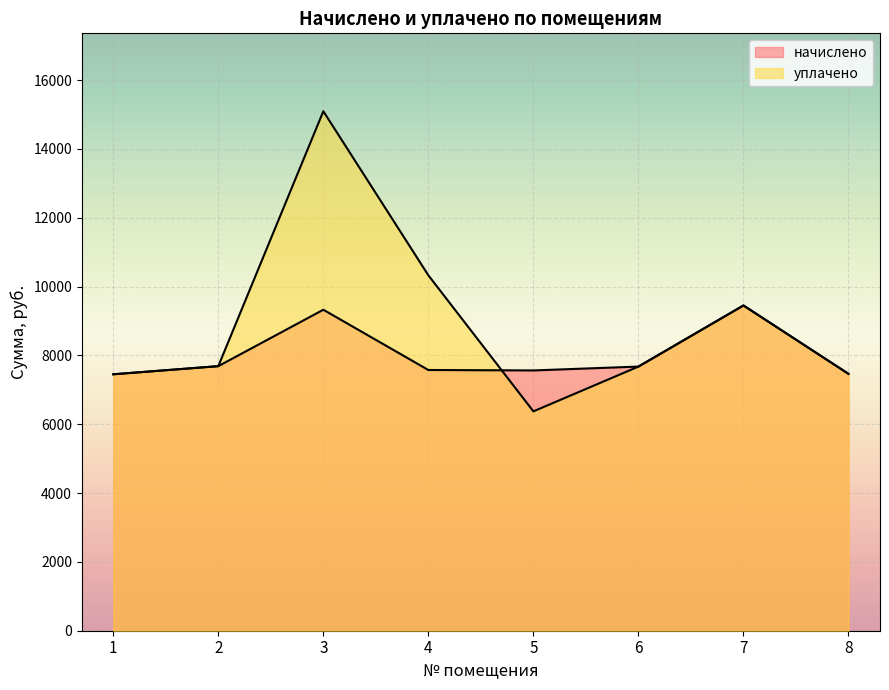

What is the difference between the maximum and minimum values in the начислено series?

1999.6